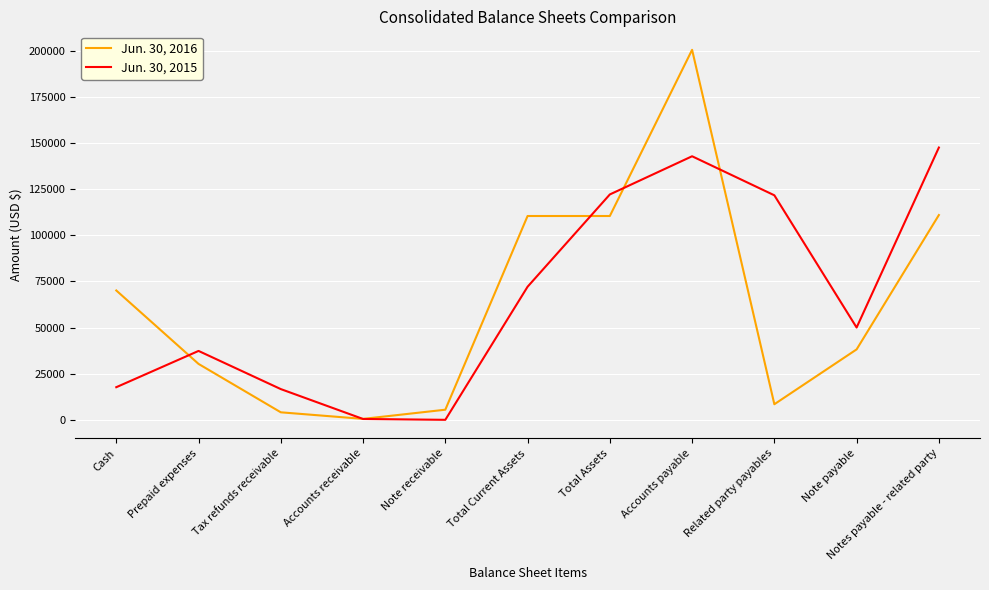

Is it true that Jun. 30, 2016 equals 110940 at Notes payable - related party?

True